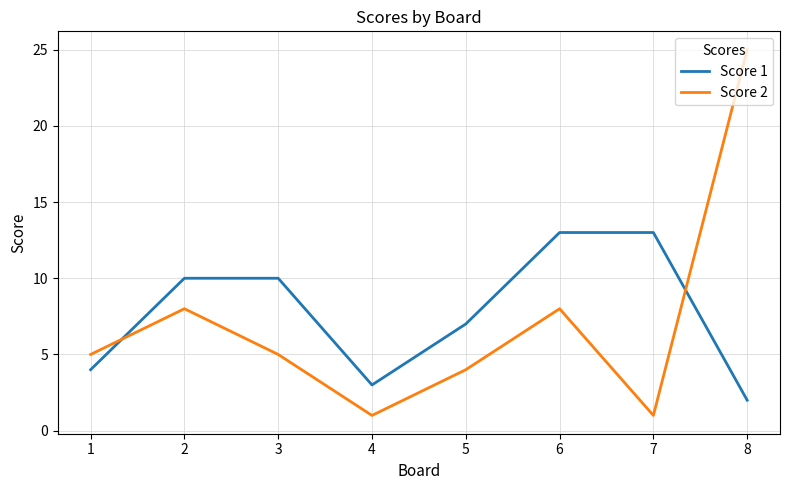

List the series in order of their peak value, lowest first.

Score 1, Score 2